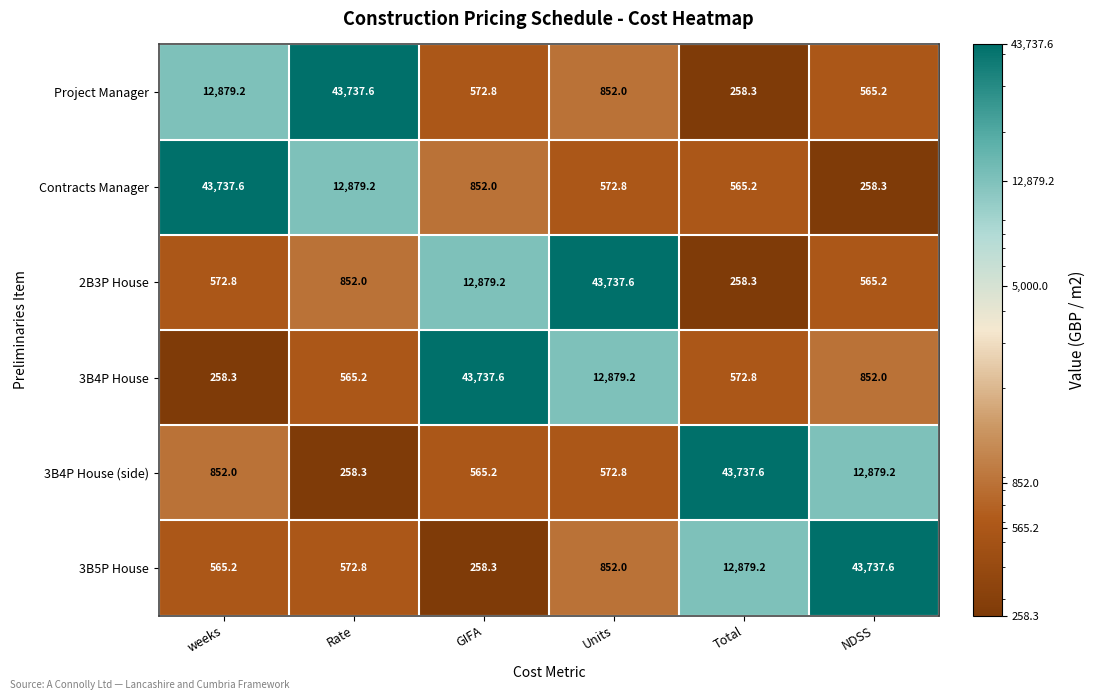

Is it true that 3B4P House equals 381.1 at NDSS?

False